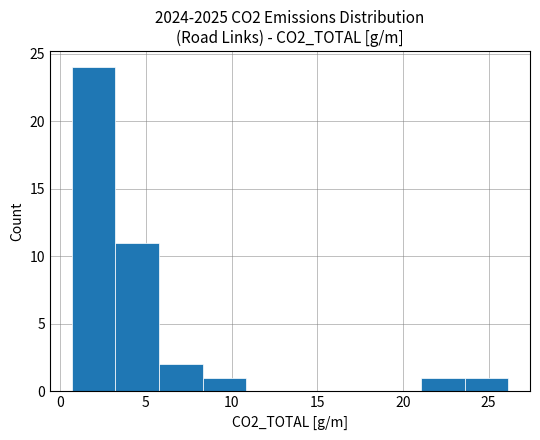

How tall is the bar that spans 23.5 to 26.0 on the x-axis? Neither the bar edges nor the heights are printed on the chart, so give them approximately, as read against the axes.

1